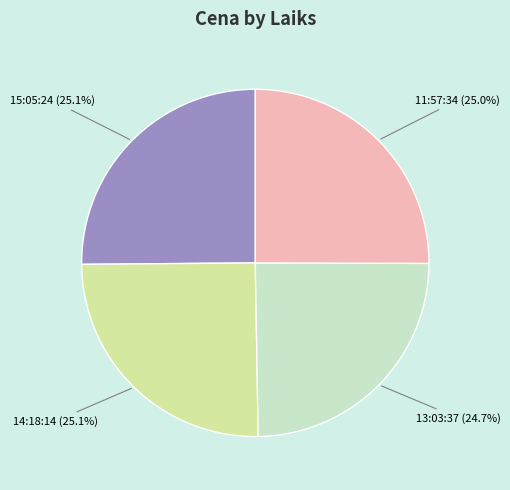

What percentage is NOT represented by 15:05:24?

74.9%